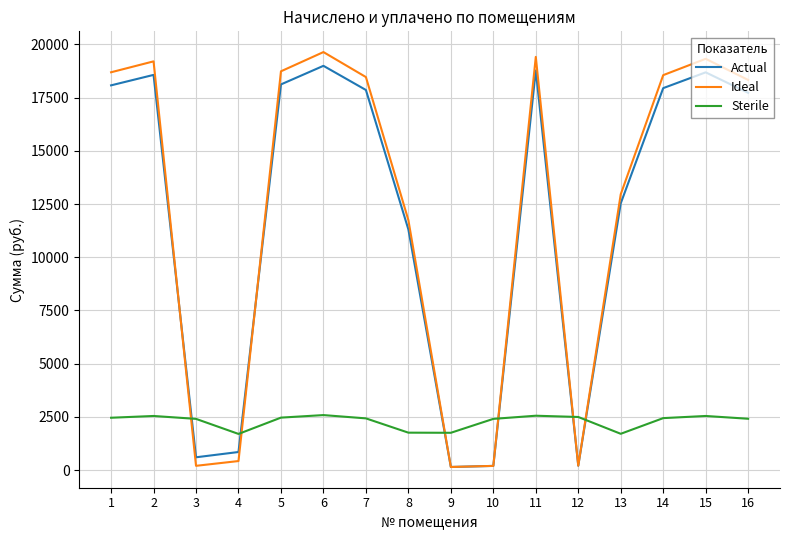

What are all the series names shown in the legend?

Actual, Ideal, Sterile